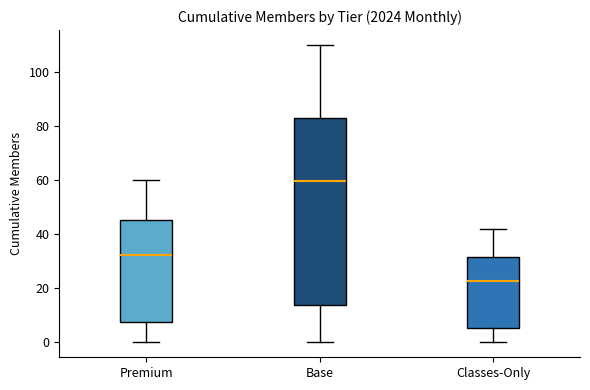

Reading left to right, transcribe this box plot: for each box, give where its median line is, the range the box spans, and where its two whiskers end, as read against the y-axis. The values are not printed on the chart, so give them approximately, as read against the axis.

Premium: median 32, box 8 to 46, whiskers 0 to 60
Base: median 60, box 14 to 84, whiskers 0 to 110
Classes-Only: median 22, box 6 to 32, whiskers 0 to 42